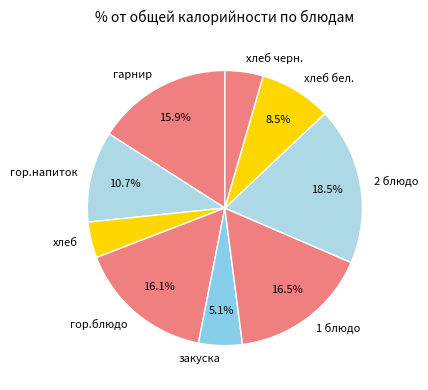

To the nearest percent, what is the average slice percentage?

11%